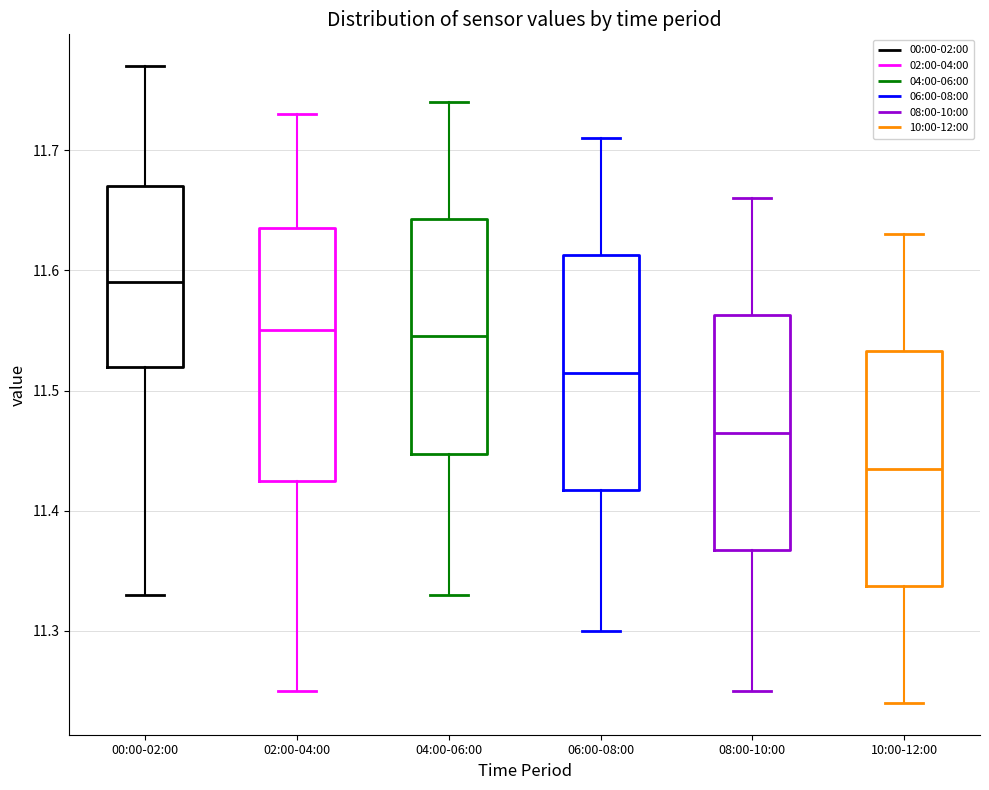

Which box's median line is the highest?

00:00-02:00